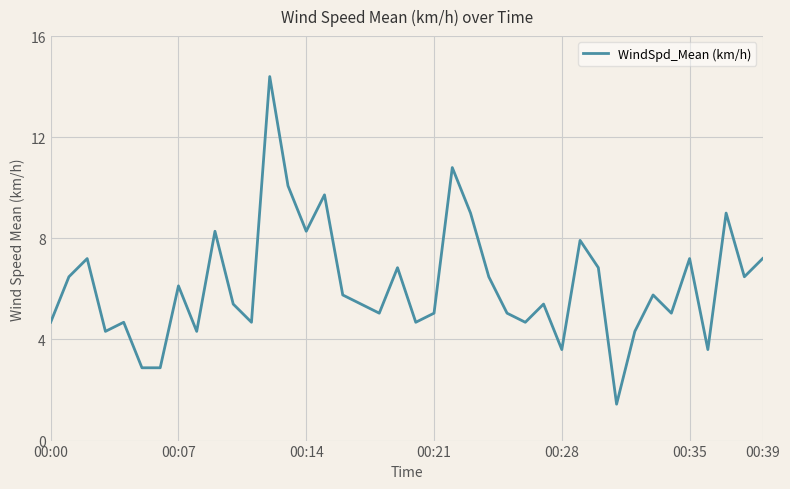

What is the minimum value shown in the chart?

1.4